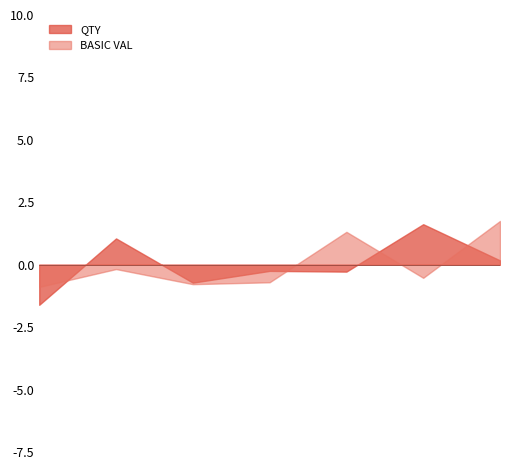

What is the greatest value displayed?

1.8